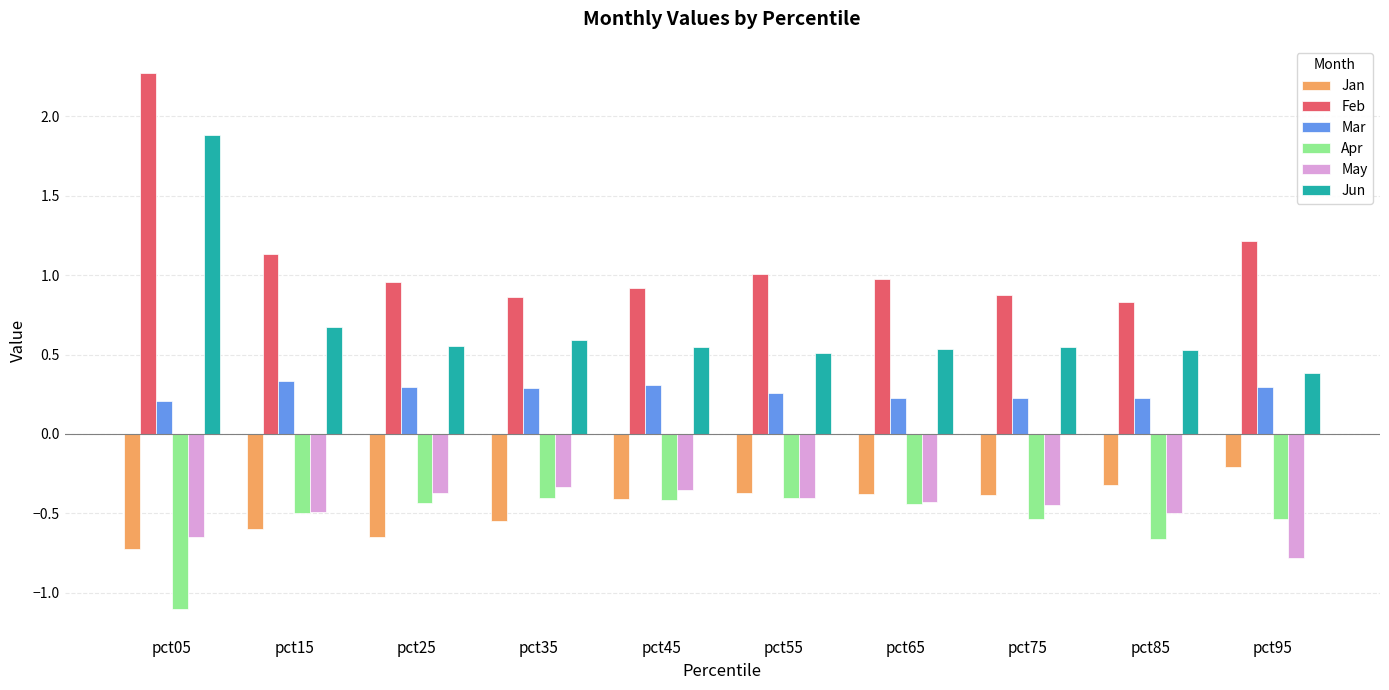

What is the sum of all Jan values?

-4.6